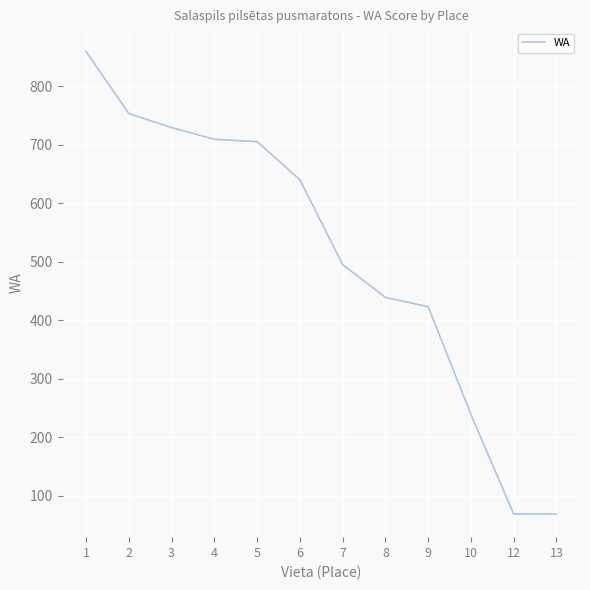

What is the ratio of the value at 4 to the value at 9?

1.7